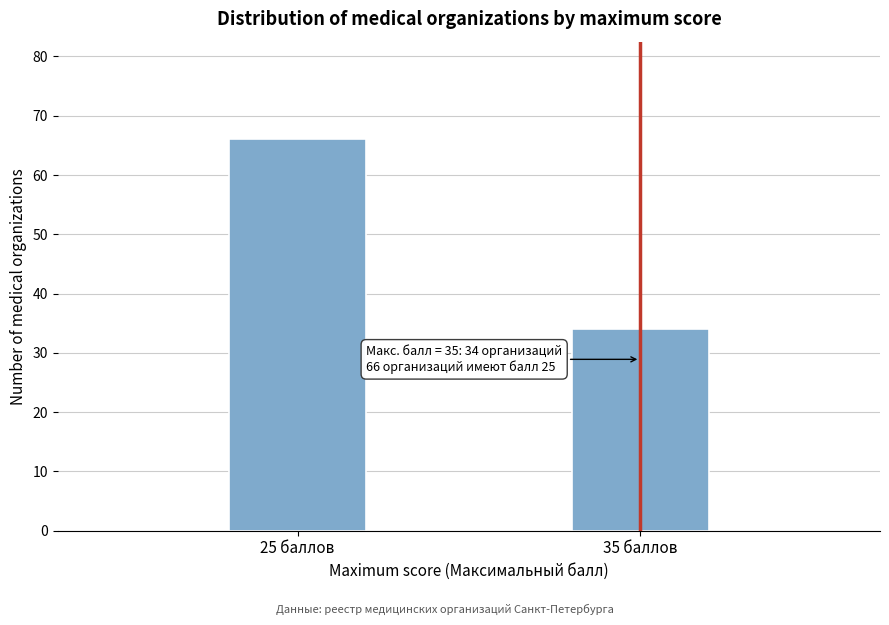

Reading left to right, what are all the values shown in this chart?

25 баллов=66	35 баллов=34